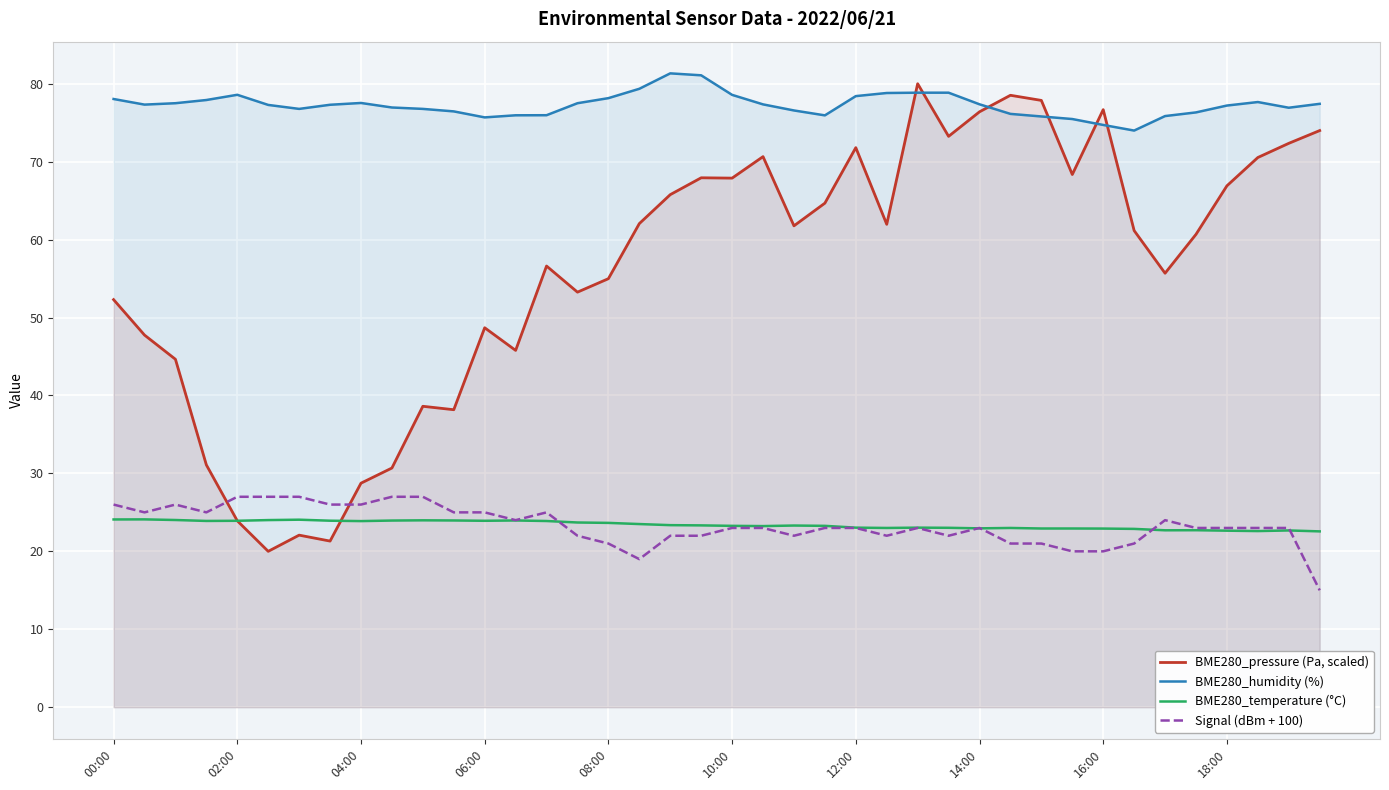

What is the difference between the highest and lowest values at 10:00?

55.6